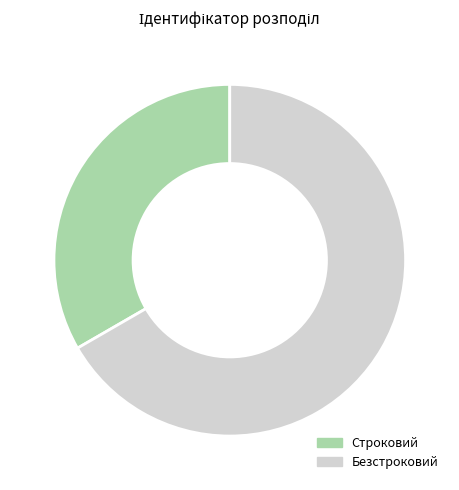

Which category accounts for the majority?

Безстроковий